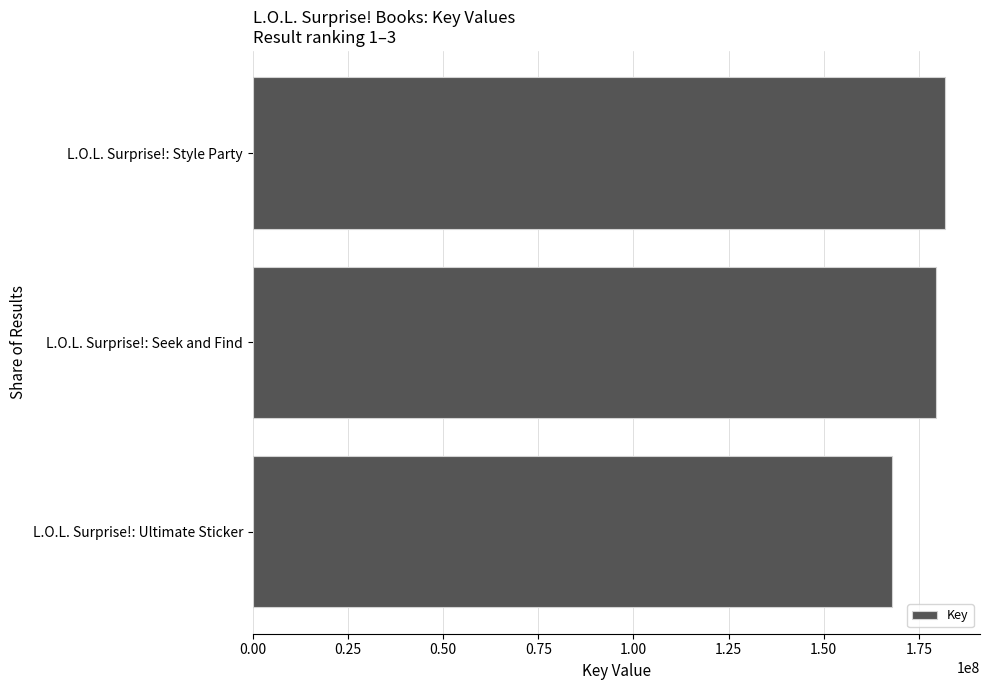

Reading top to bottom, transcribe all the data shown in this chart.

181933720	179382862	167881823